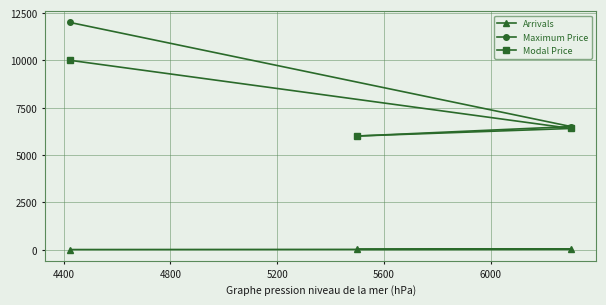

What is the value of the Maximum Price point at the 1st from the left?

12000.0